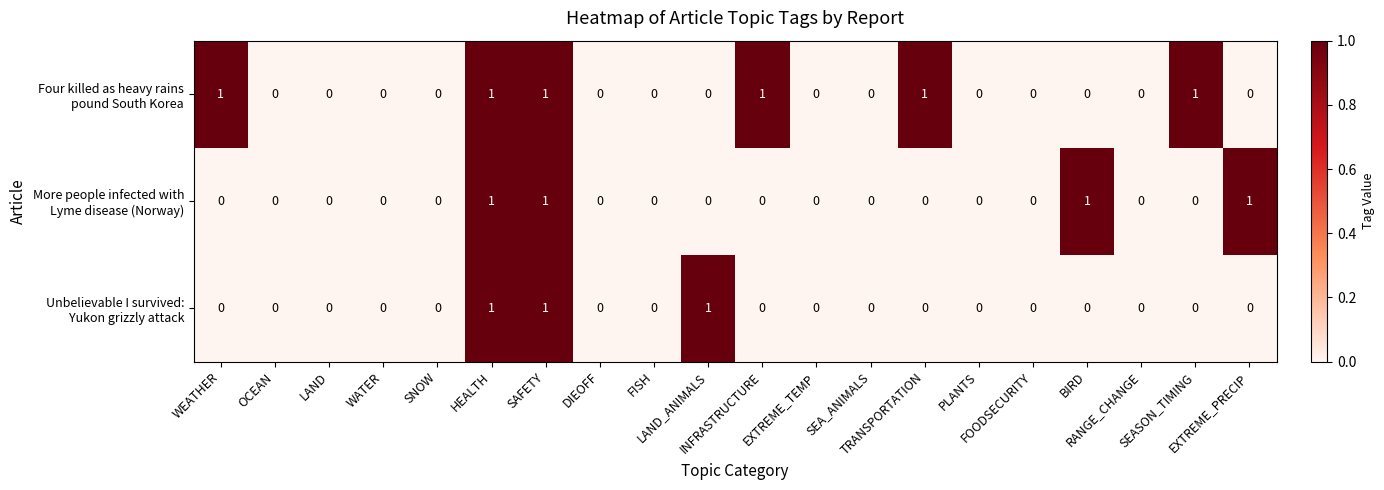

Which series has the largest total across all categories?

Four killed as heavy rains pound South Korea